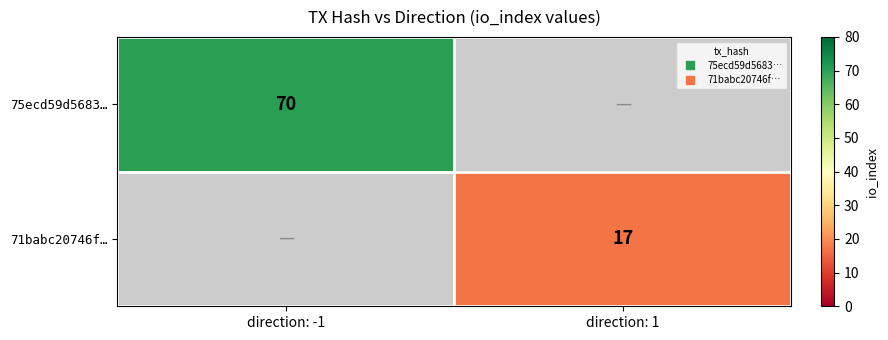

Is the value of 75ecd59d5683… at direction: -1 greater than the value of 71babc20746f… at direction: -1?

No